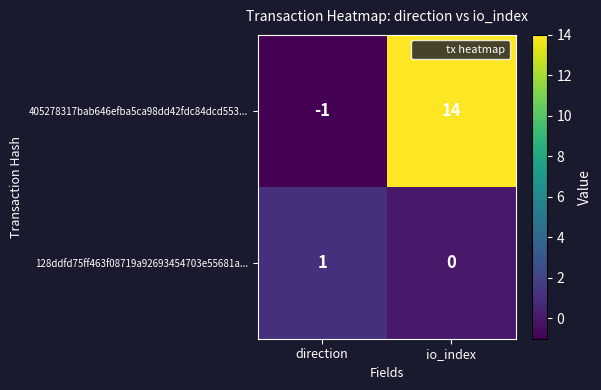

The value of 405278317bab646efba5ca98dd42fdc84dcd553... at direction is -1. True or false?

True